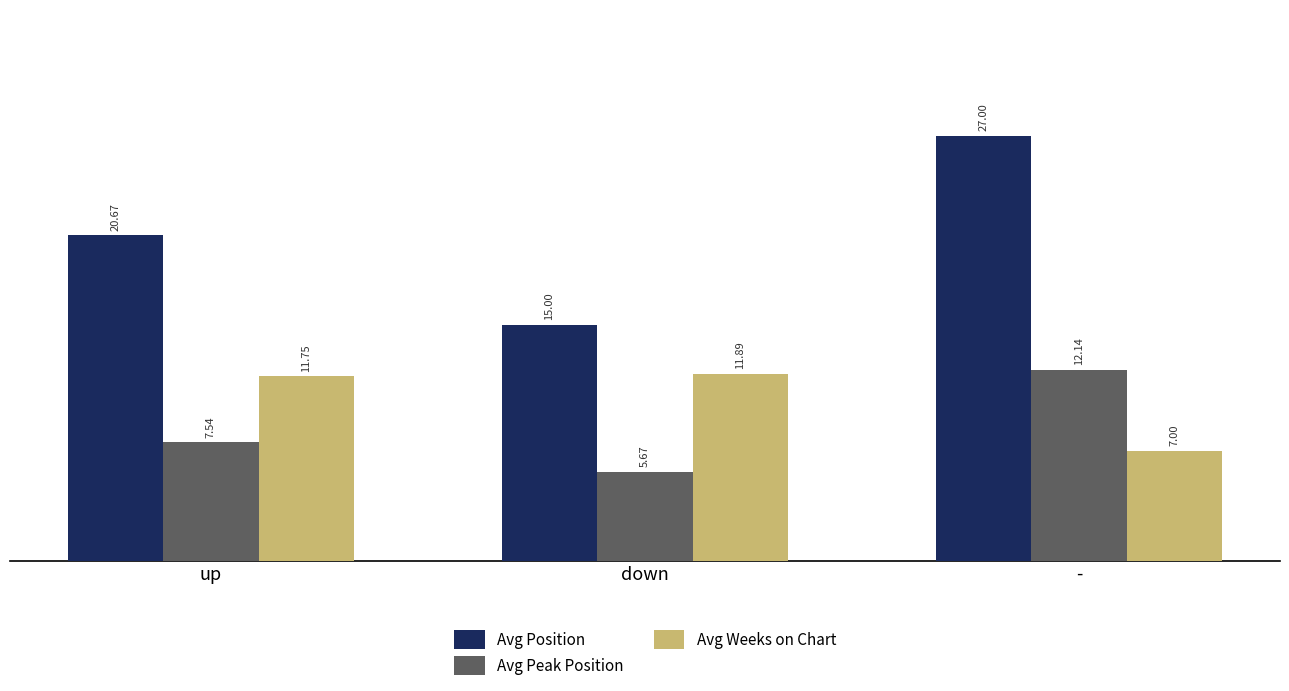

At which category is the sum across all series the highest?

-